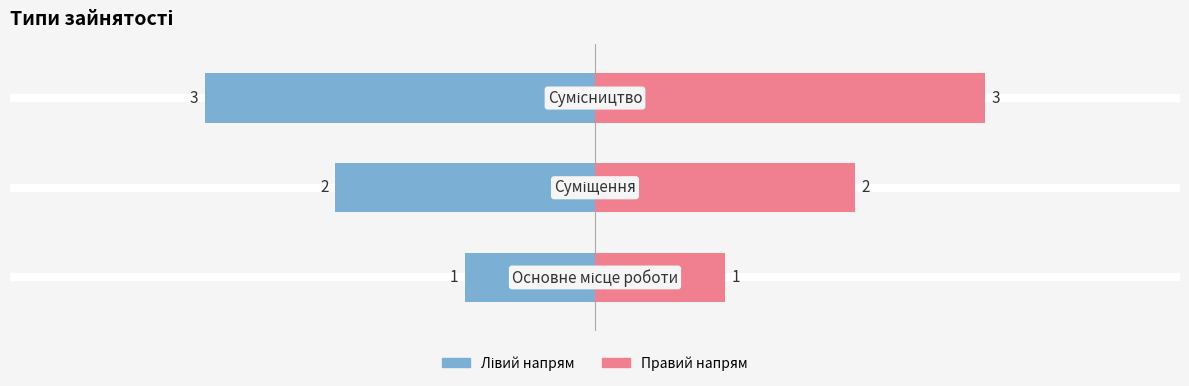

Reading left to right, list all the values displayed in this chart.

Ідентифікатор (лівий): -1	-2	-3
Ідентифікатор (правий): 1	2	3